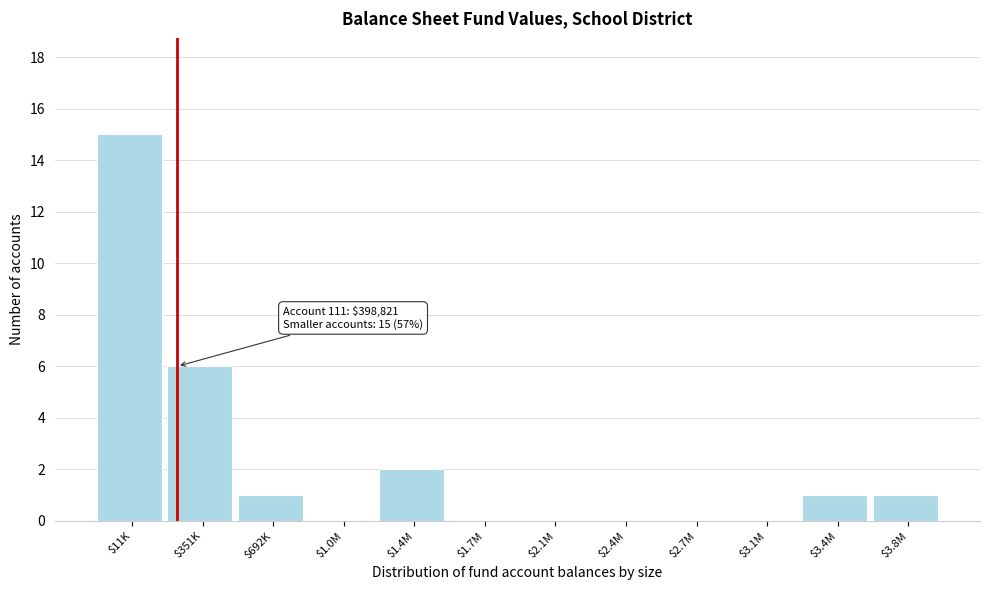

At which label is the value closest to 7?

$351K